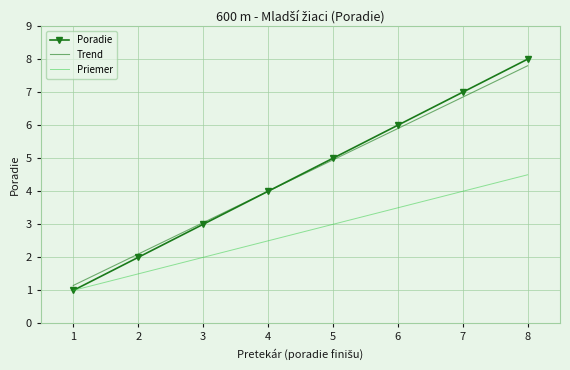

Which series changed the most between 5 and 8?

Poradie